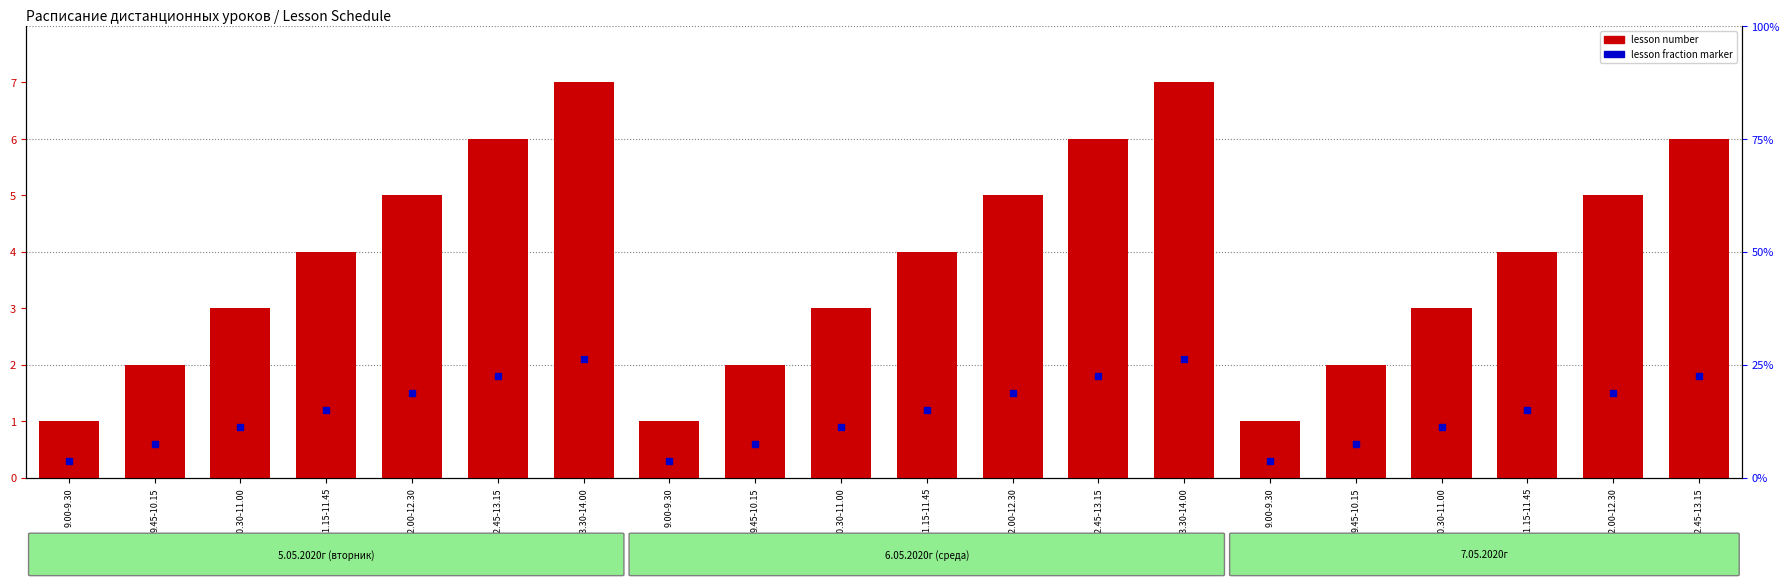

What is the label of the 15th bar from the right?

12.45-13.15